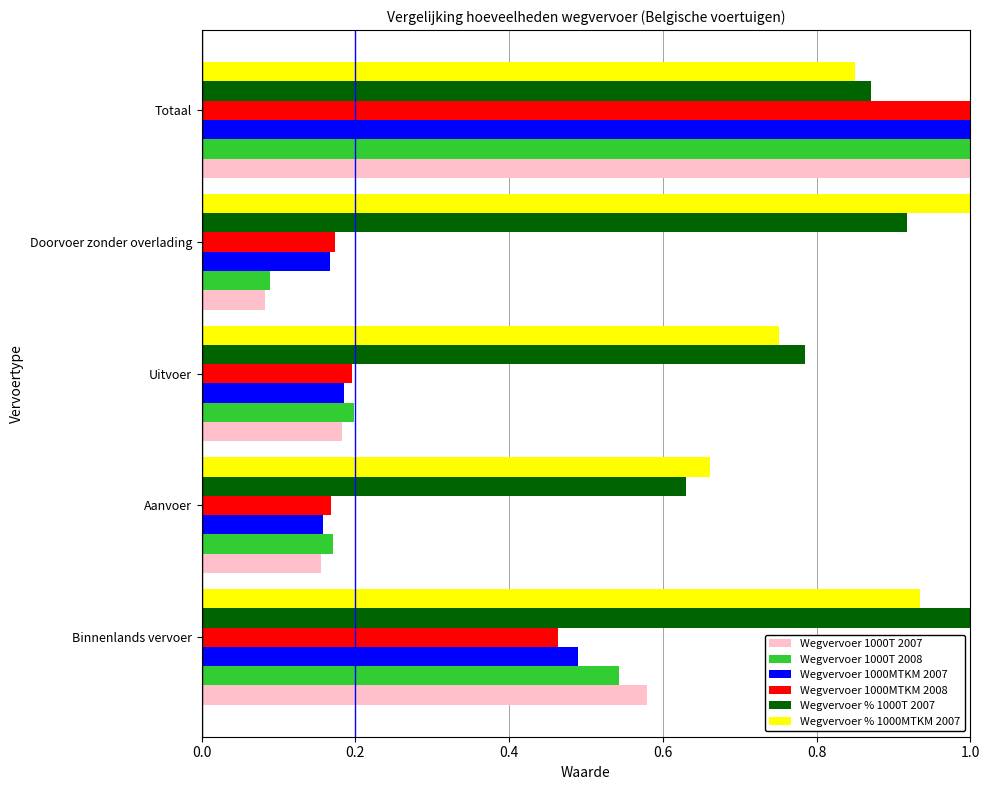

Is it true that Wegvervoer 1000MTKM 2007 equals 0.1 at Uitvoer?

False